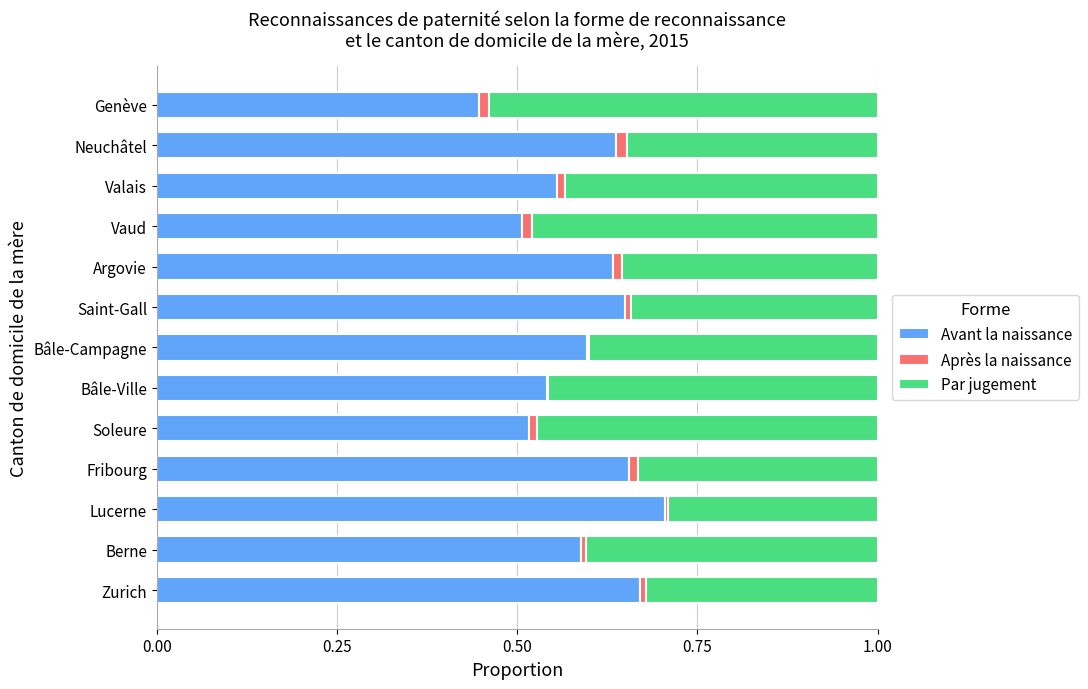

How many distinct data groups are displayed?

3